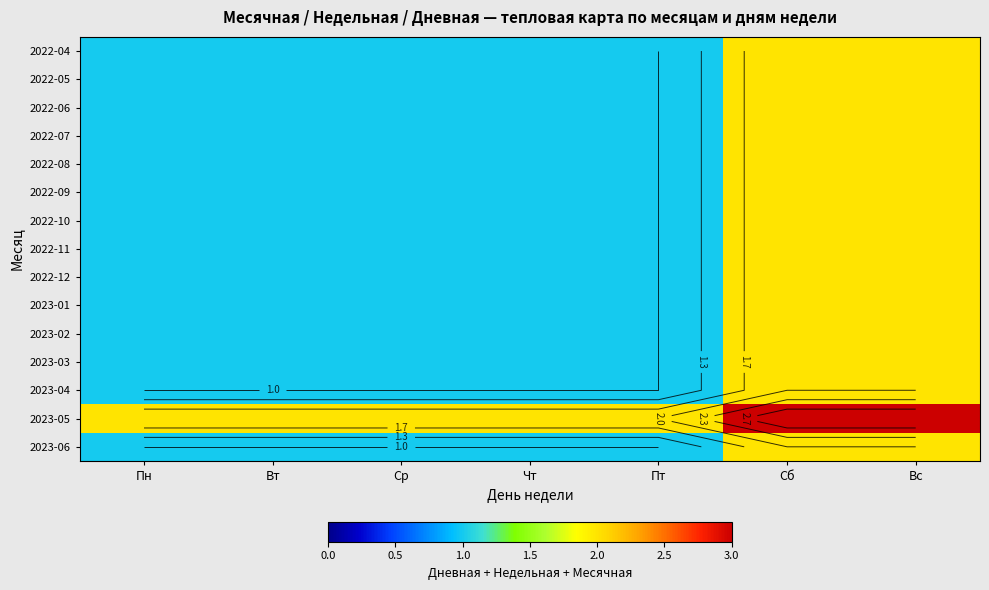

Between Пт and Ср, which is larger?

Пт